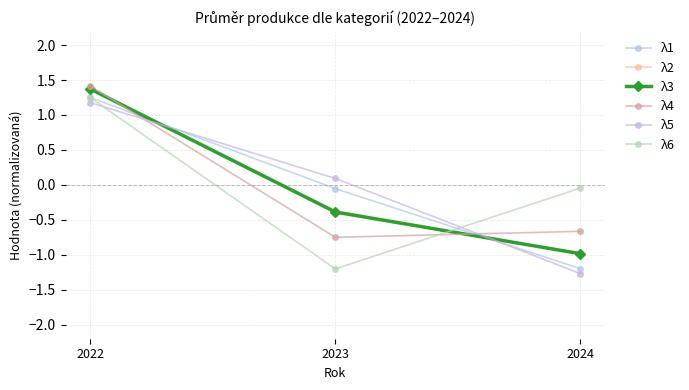

Reading left to right, what are all the values shown in this chart?

λ1: 1.3	-0.1	-1.2
λ2: 1.4	-0.4	-1.0
λ3: 1.4	-0.4	-1.0
λ4: 1.4	-0.7	-0.7
λ5: 1.2	0.1	-1.3
λ6: 1.2	-1.2	-0.0